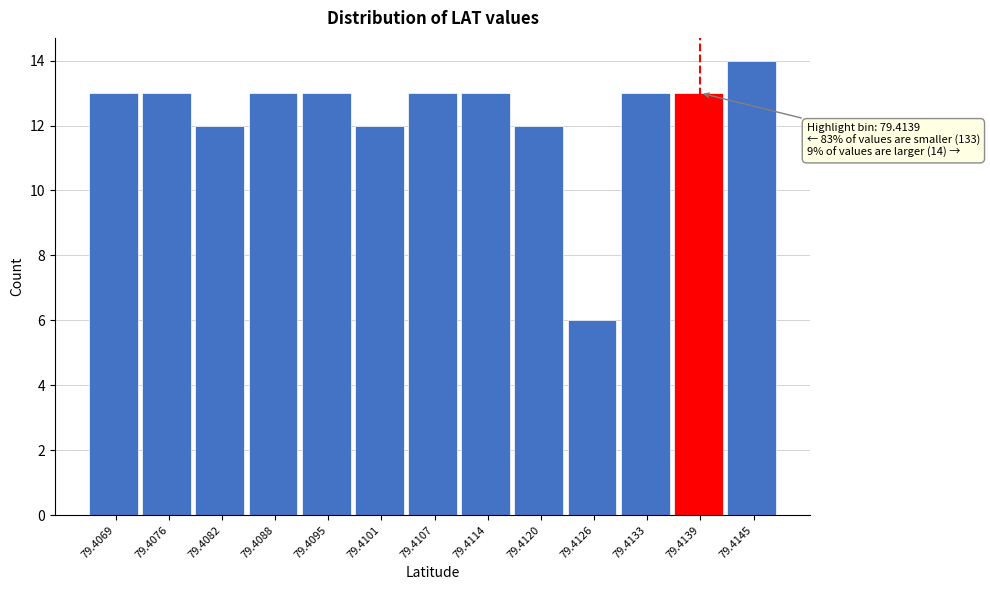

Reading left to right, what are all the values shown in this chart?

13	13	12	13	13	12	13	13	12	6	13	13	14